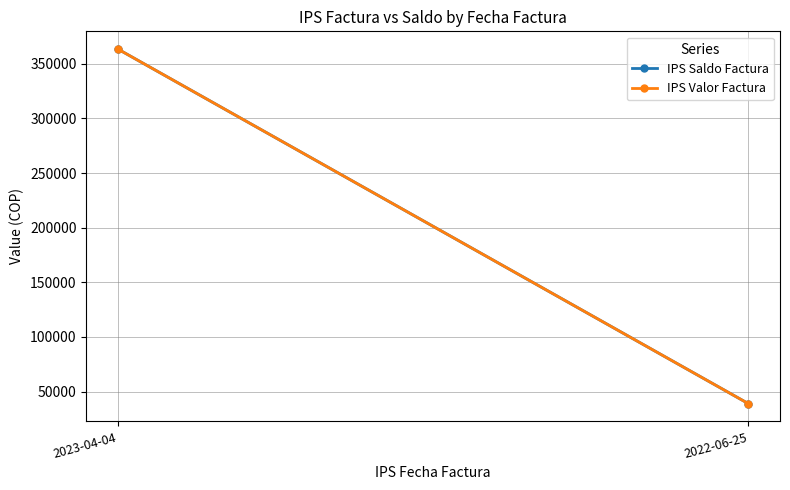

What is the label of the 2nd point from the right?

2023-04-04